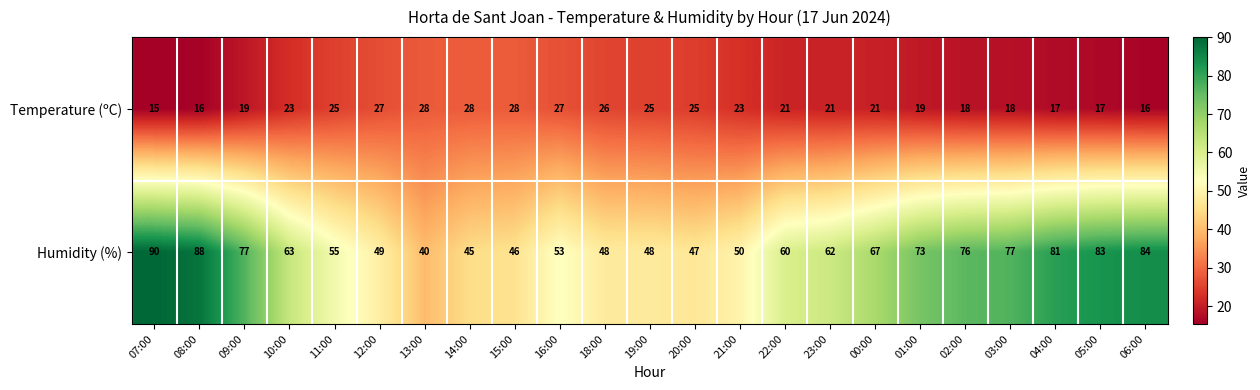

The value of Humidity (%) at 10:00 is 63. True or false?

True